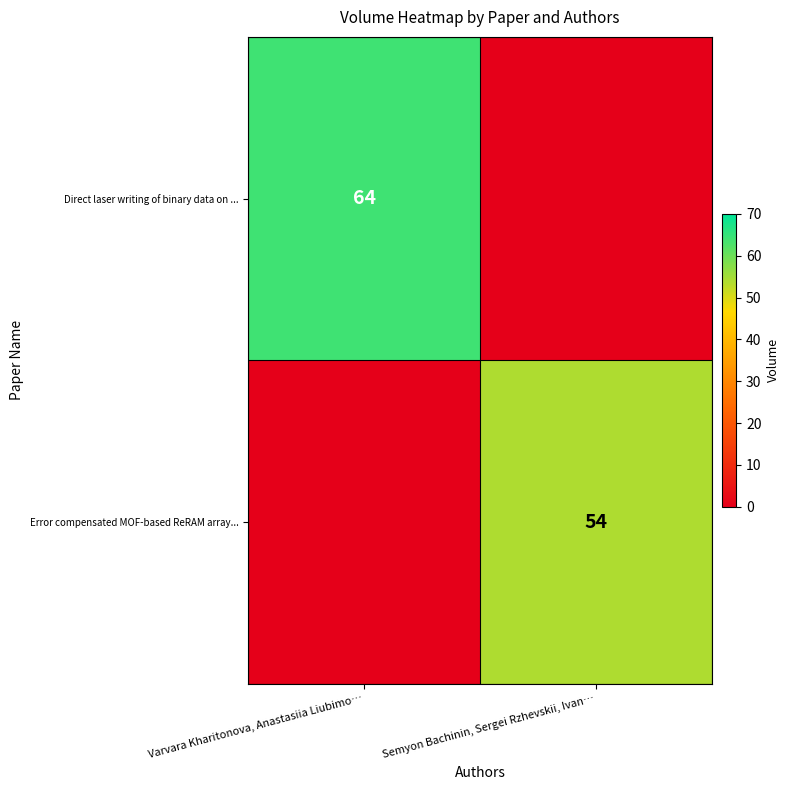

The Error compensated MOF-based ReRAM array... series shows 54 at Semyon Bachinin, Sergei Rzhevskii, Ivan…. True or false?

True